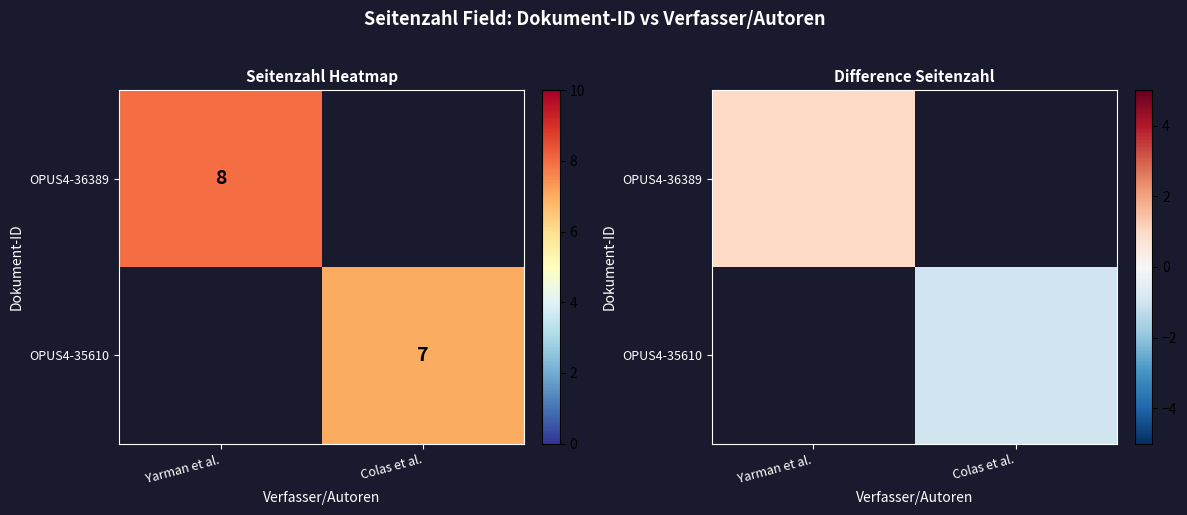

Rank the series by their average value, from highest to lowest.

OPUS4-36389, OPUS4-35610